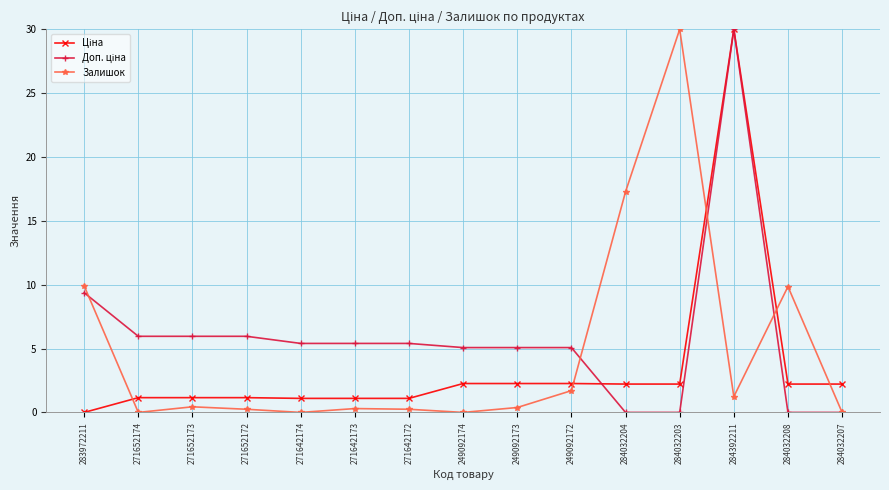

Which category has the highest value in the Залишок series?

284032203